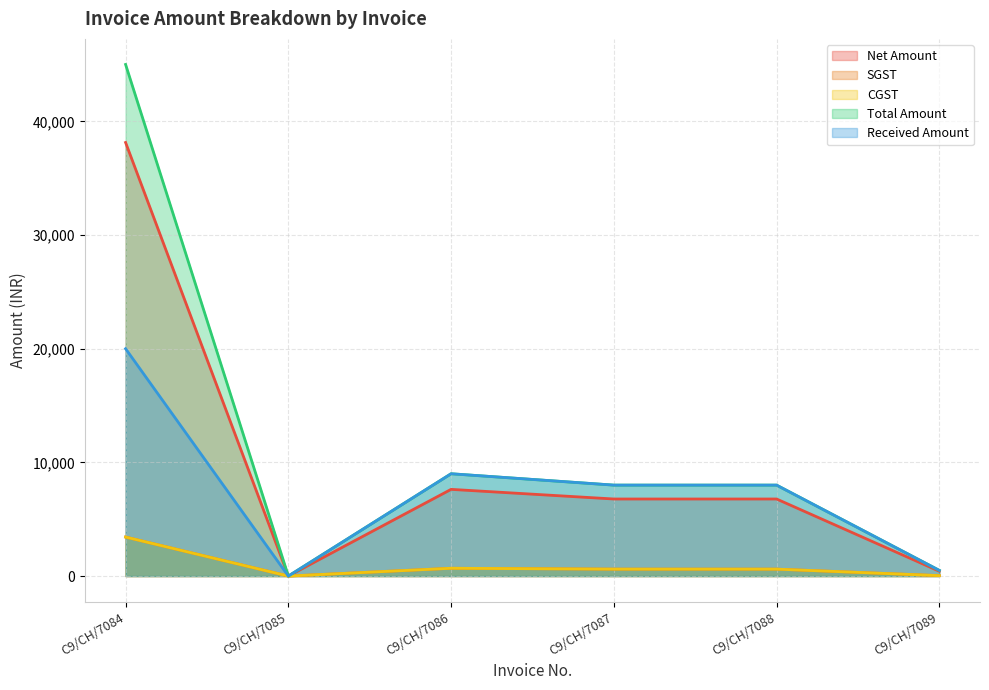

How many categories are shown in the chart?

6